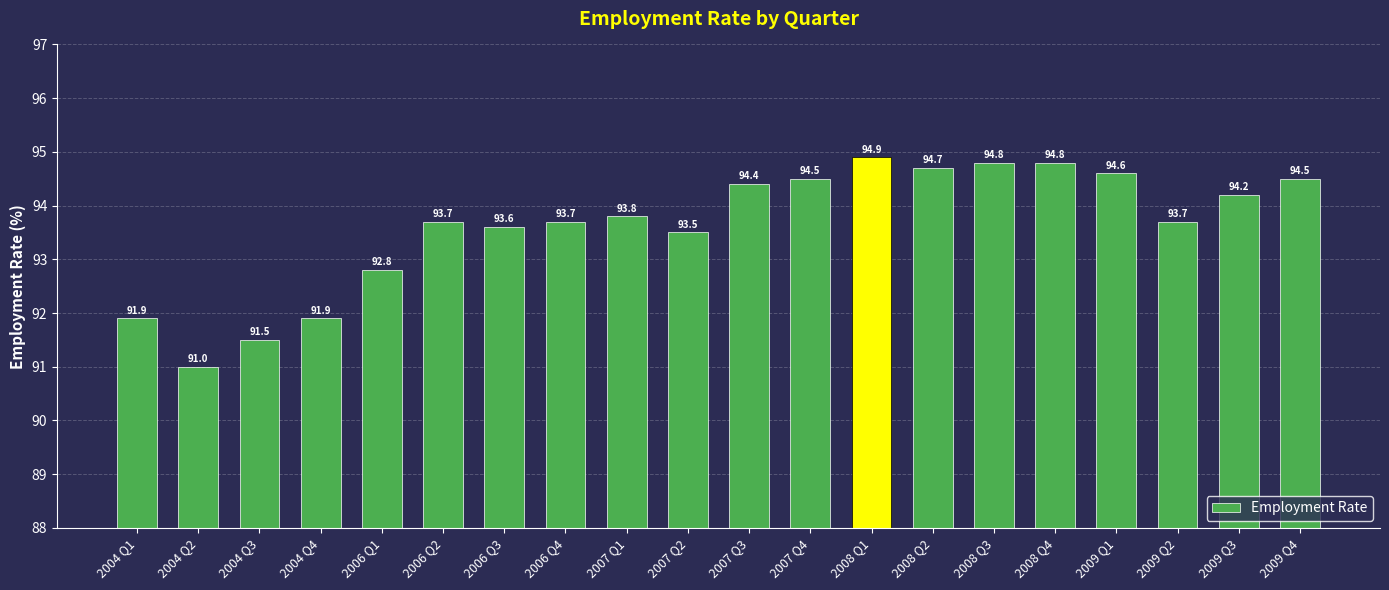

The chart shows a value of 91.5 at 2004 Q3. True or false?

True